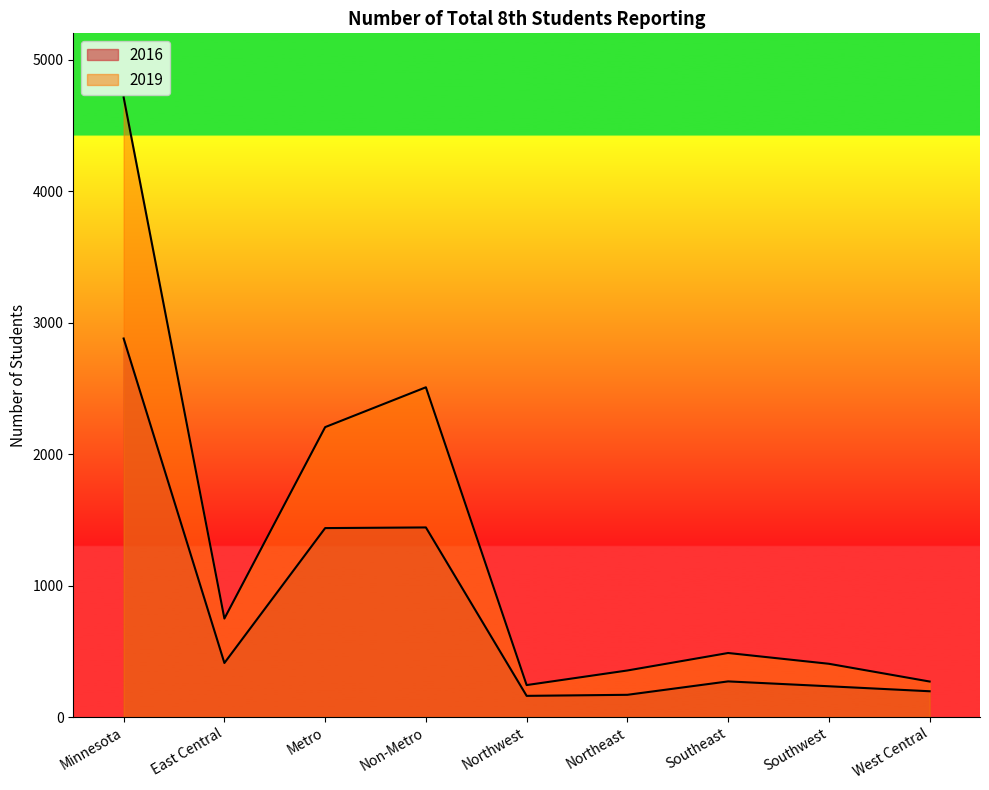

Which has a higher value, Southeast or Southwest?

Southeast